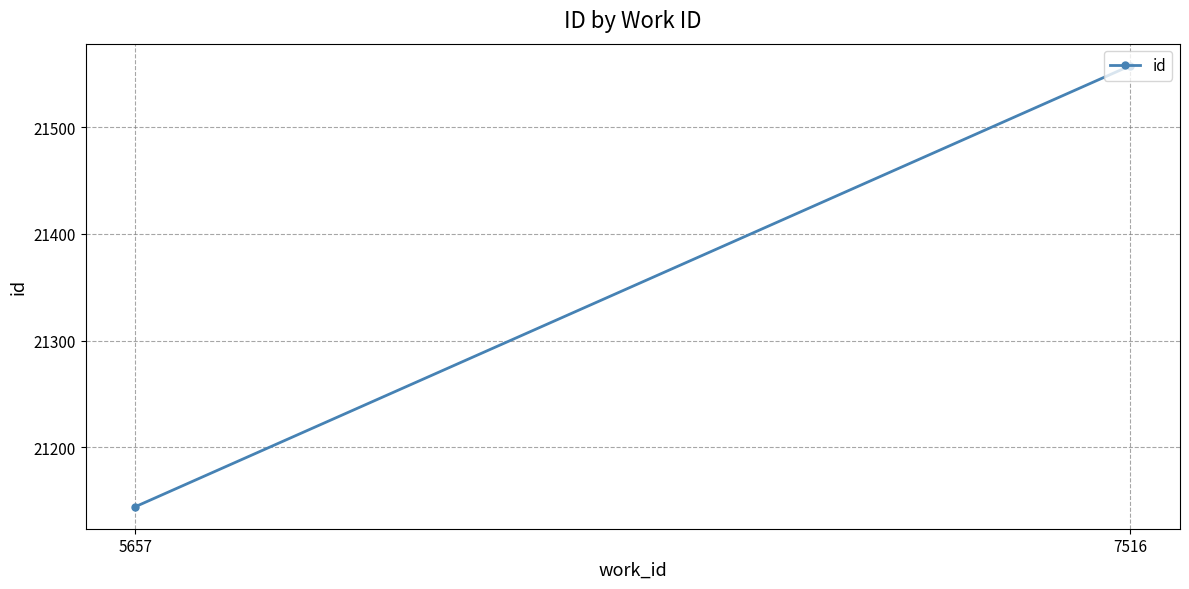

What is the greatest value displayed?

21557.5